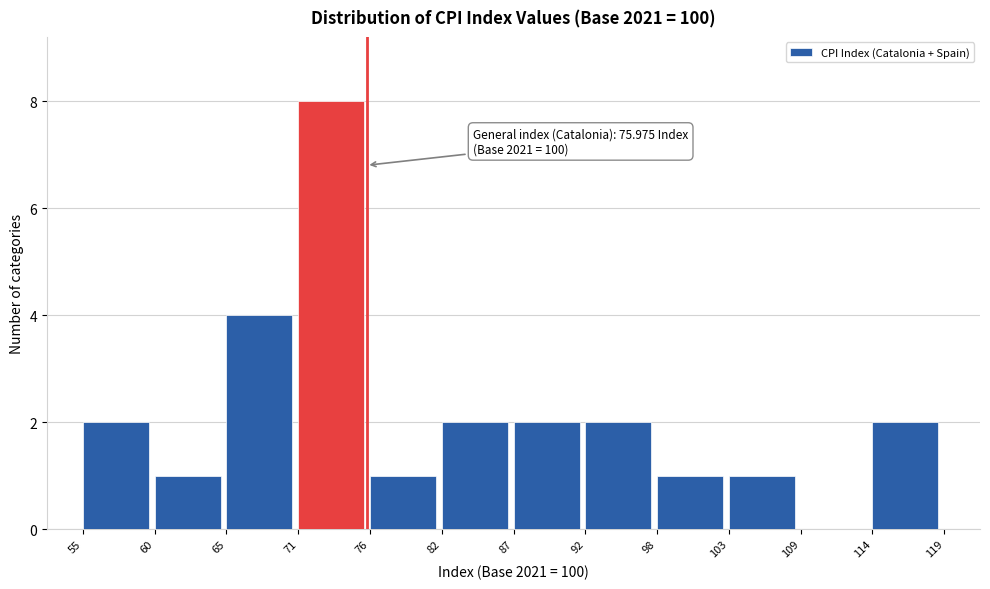

Over which range of the x-axis is the bar tallest?

71 to 76